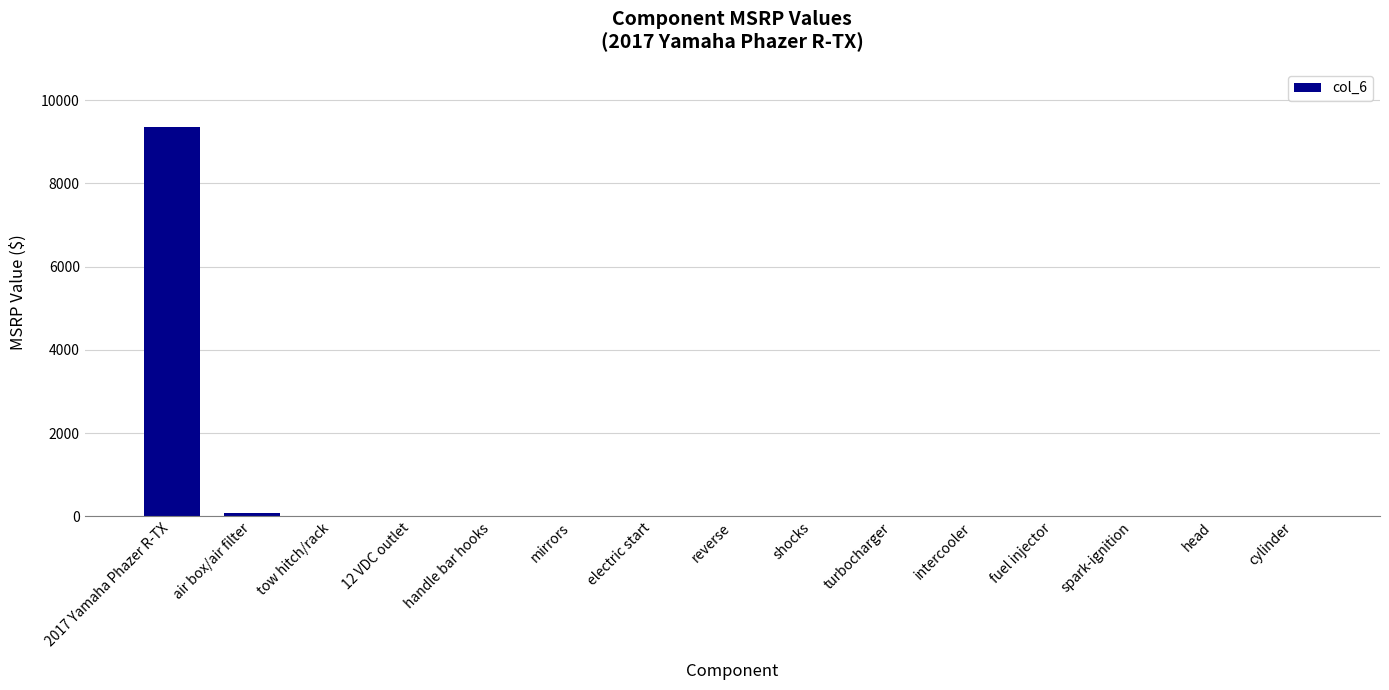

True or false: the data shows 0.0 at reverse.

True